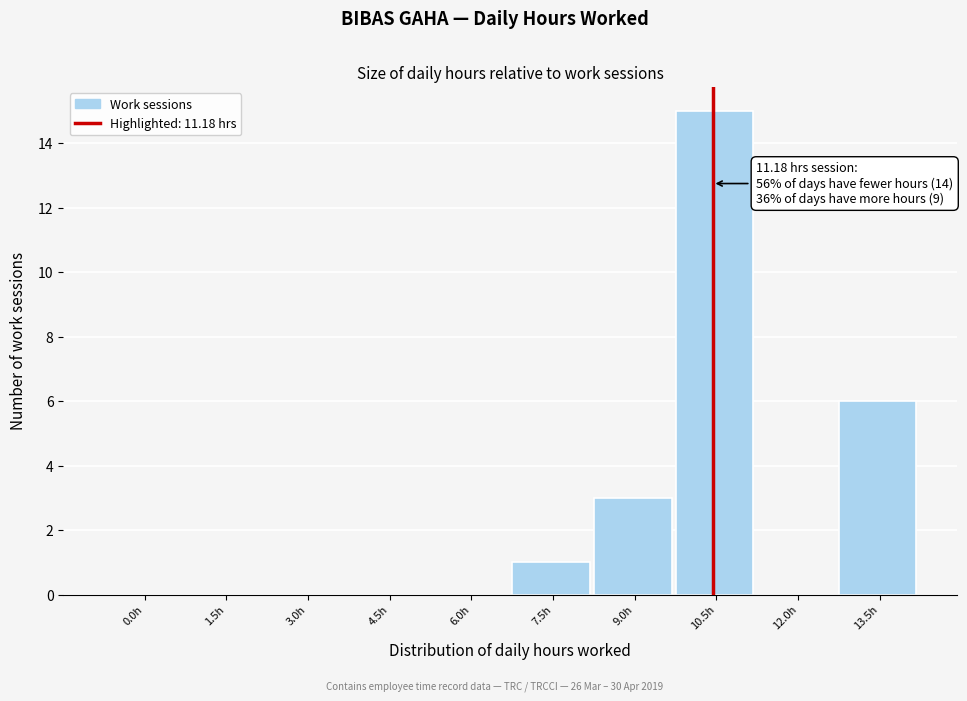

Reading right to left, transcribe all the data shown in this chart.

13.5h=6	12.0h=0	10.5h=15	9.0h=3	7.5h=1	6.0h=0	4.5h=0	3.0h=0	1.5h=0	0.0h=0